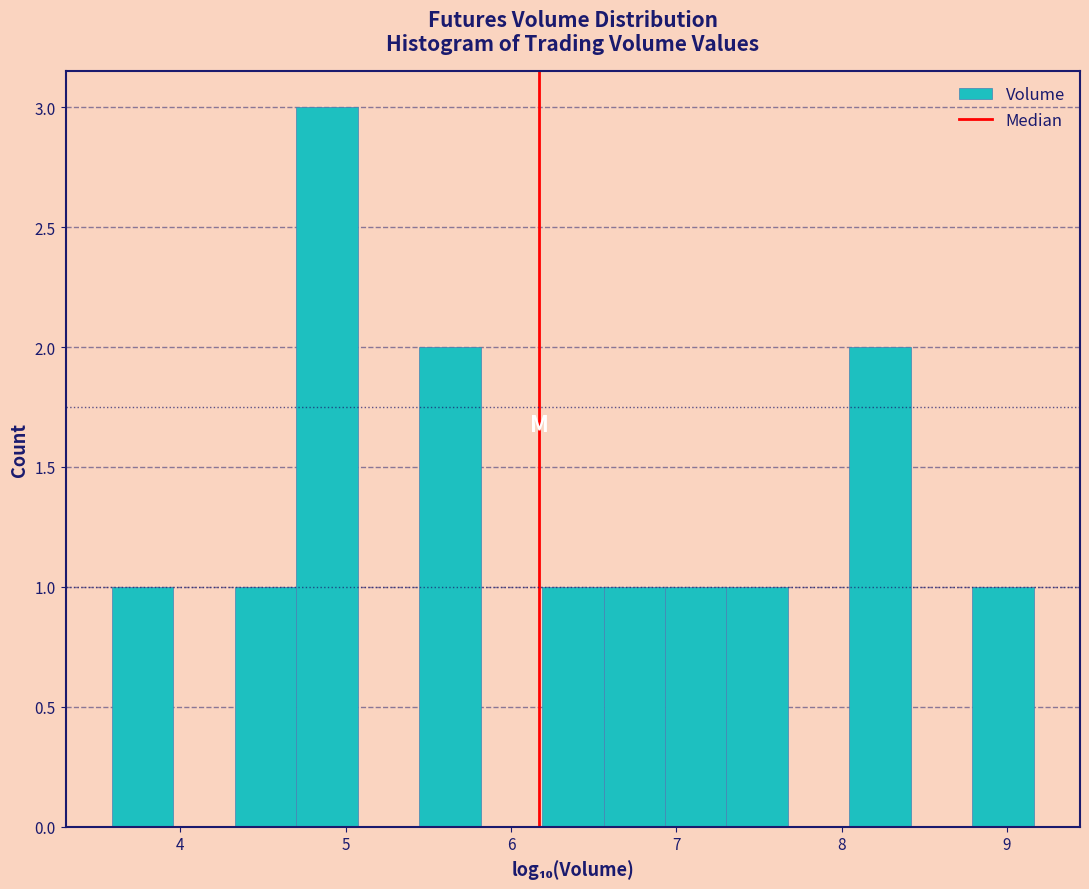

Read against the x-axis, roughly where is the centre of the tallest bar?

4.9